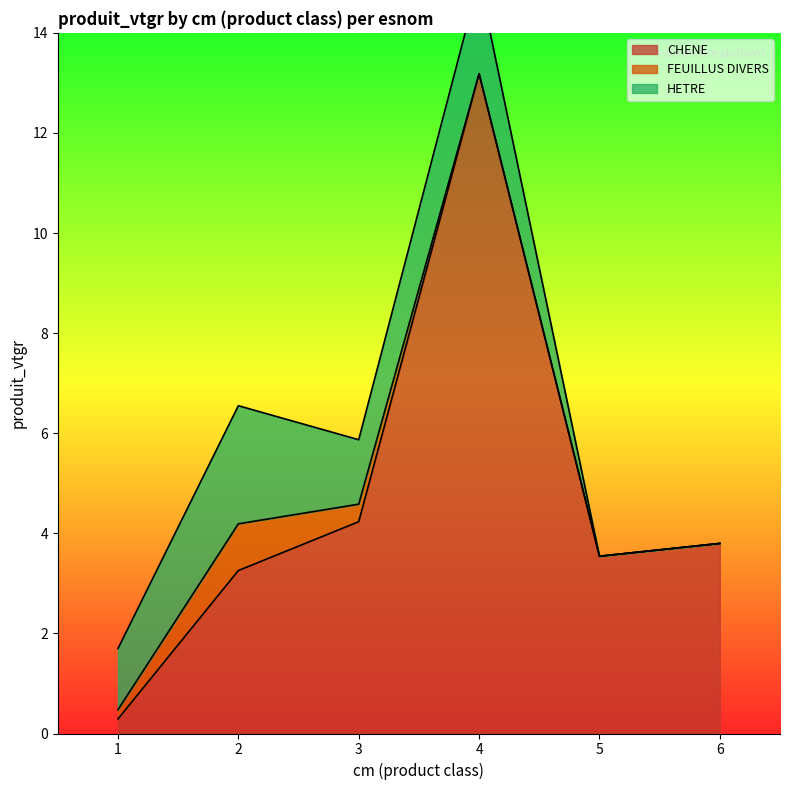

Count the number of categories in the chart.

6